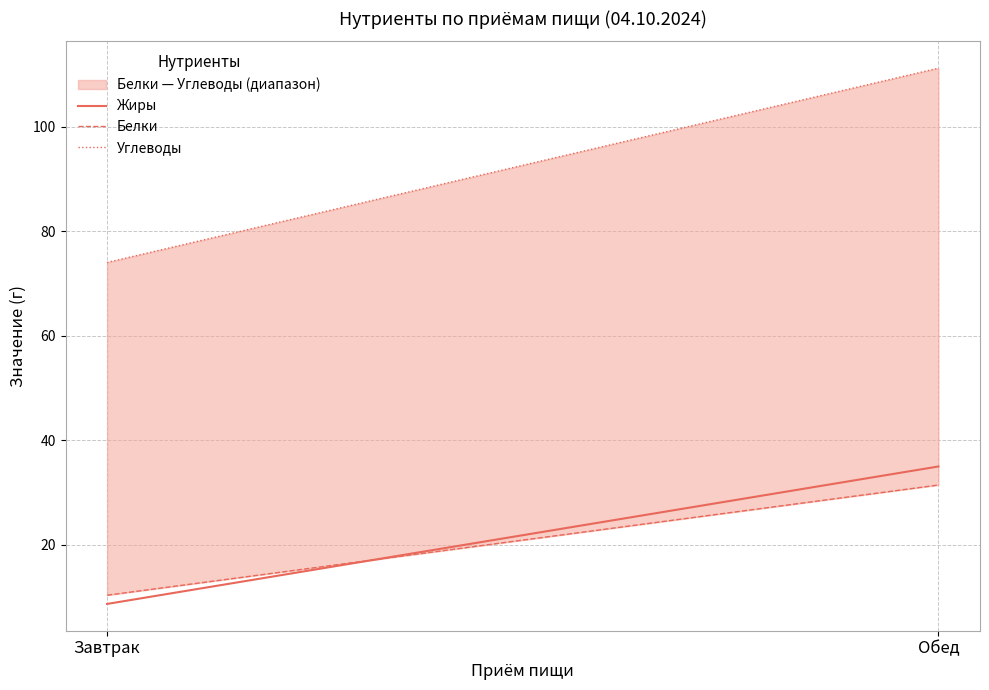

True or false: Углеводы has a value of 74.0 at Завтрак.

True